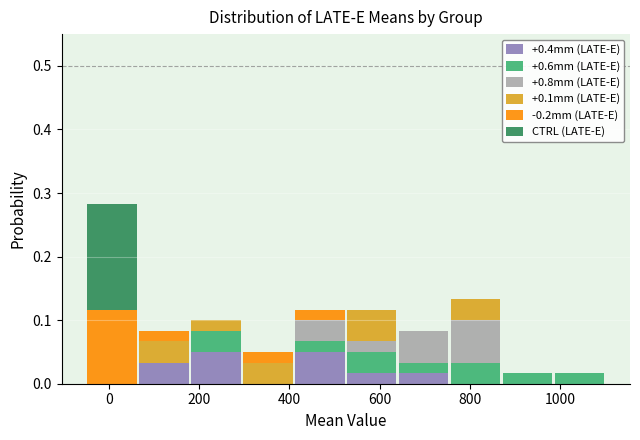

Reading left to right, list every stacked bar in this chart as the range it spans on the x-axis followed by its total height. Neither the bar edges nor the heights are printed on the chart, so give them approximately, as read against the axes.

-50 to 65: 0.28
65 to 180: 0.08
180 to 295: 0.10
295 to 410: 0.05
410 to 525: 0.12
525 to 640: 0.12
640 to 755: 0.08
755 to 870: 0.13
870 to 985: 0.02
985 to 1100: 0.02